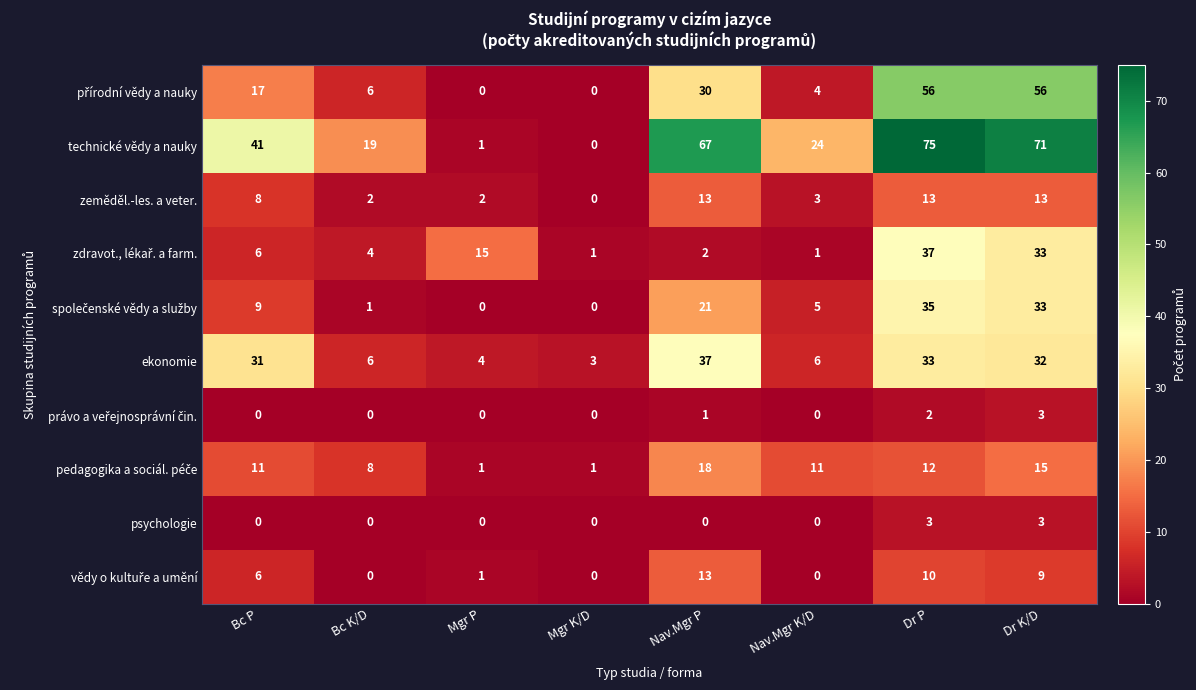

What is the difference between the second highest and second lowest values in the zeměděl.-les. a veter. series?

11